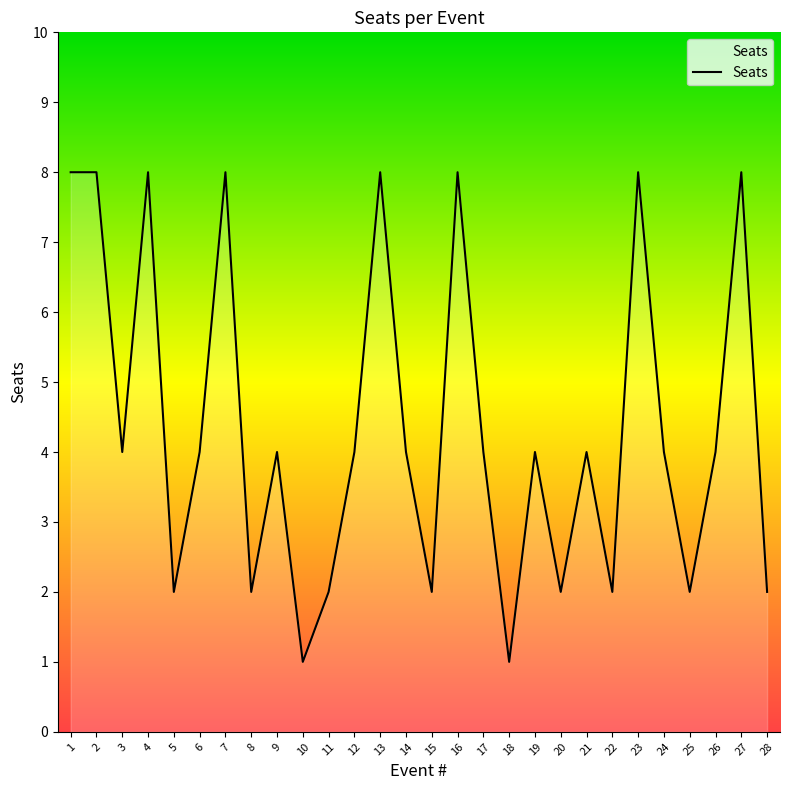

Reading left to right, transcribe all the data shown in this chart.

8	8	4	8	2	4	8	2	4	1	2	4	8	4	2	8	4	1	4	2	4	2	8	4	2	4	8	2